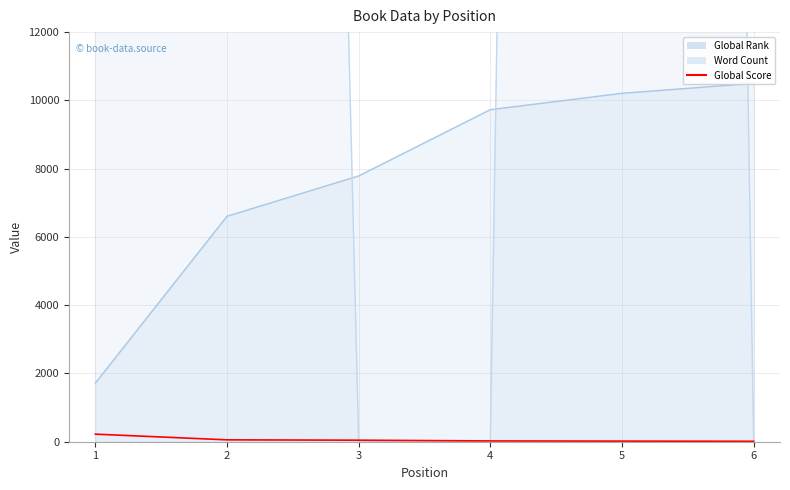

Where is the data nearest to the value 117?

2